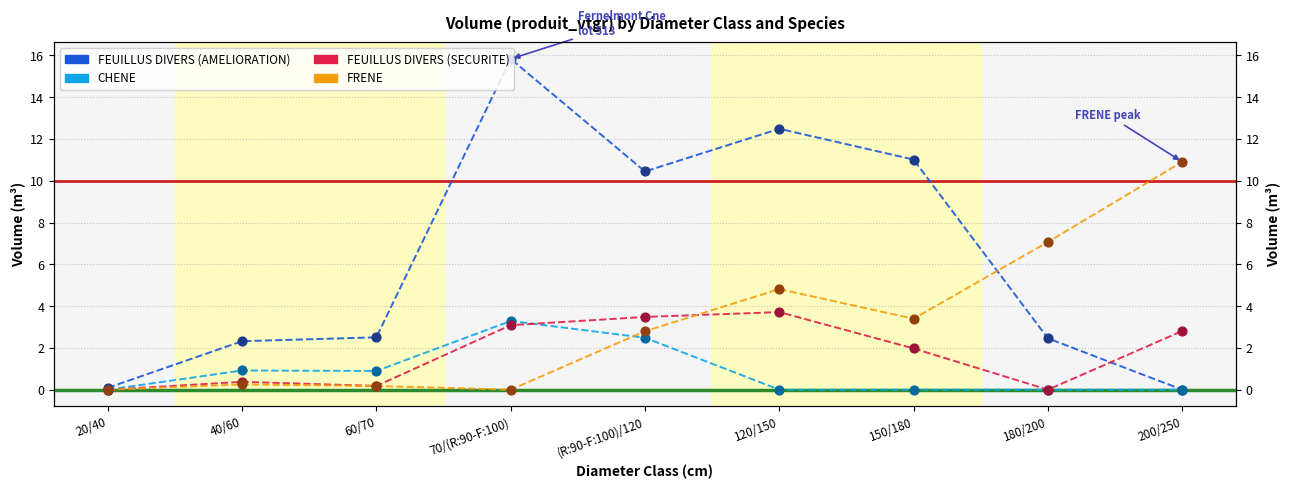

At which category is the sum across all series the highest?

70/(R:90-F:100)